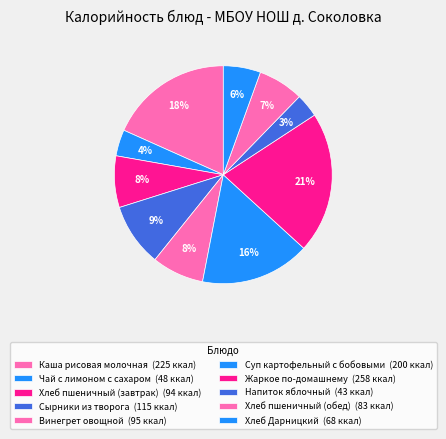

To the nearest percent, what is the combined percentage of Сырники из творога and Чай с лимоном с сахаром?

13%